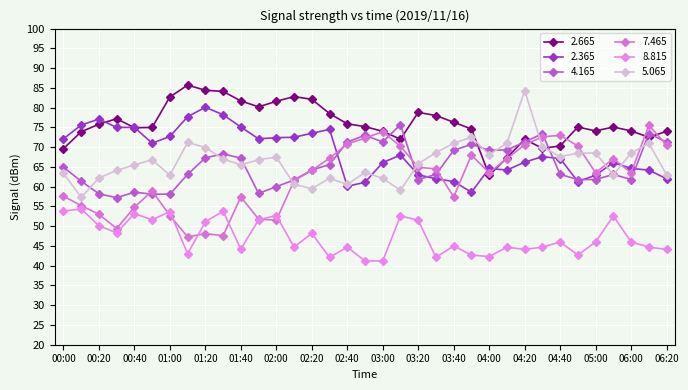

Reading left to right, list all the values displayed in this chart.

2.665: 69.6	73.9	75.8	77.2	74.9	75.0	82.7	85.7	84.4	84.1	81.7	80.2	81.6	82.8	82.1	78.5	75.9	75.2	74.0	72.0	78.8	78.0	76.3	74.6	62.9	67.3	72.0	69.7	70.3	75.1	74.1	75.1	74.1	72.5	74.0
2.365: 72.1	75.6	77.1	75.0	75.0	71.0	72.7	77.7	80.1	78.2	75.1	72.1	72.4	72.5	73.5	74.5	60.1	61.1	66.1	68.0	63.0	62.0	61.3	58.6	64.6	64.2	66.2	67.6	67.1	61.3	62.9	66.1	64.6	64.2	62.0
4.165: 64.9	61.4	58.2	57.2	58.6	58.1	58.1	63.1	67.3	68.3	67.2	58.3	60.0	61.7	64.2	65.6	71.3	73.0	71.3	75.7	61.8	63.1	69.2	70.7	69.2	69.3	71.3	73.4	63.1	61.8	61.8	63.1	61.8	73.4	71.3
7.465: 57.6	55.2	53.0	49.4	54.8	58.9	52.7	47.3	48.1	47.6	57.4	51.8	51.5	61.5	64.1	67.2	70.8	72.3	73.9	70.2	64.9	64.5	57.4	68.0	63.5	67.1	70.6	72.6	73.0	70.3	63.5	67.1	63.5	75.5	70.6
8.815: 53.8	54.4	50.1	48.3	53.2	51.6	53.7	43.0	51.1	53.8	44.2	51.6	52.7	44.7	48.2	42.1	44.7	41.2	41.2	52.6	51.5	42.1	45.0	42.7	42.3	44.7	44.1	44.7	46.0	42.7	46.0	52.6	46.0	44.7	44.1
5.065: 63.4	57.3	62.2	64.1	65.5	66.8	62.9	71.2	69.9	67.0	65.5	66.8	67.5	60.6	59.5	62.1	60.6	63.6	62.1	59.1	65.8	68.6	71.0	72.5	68.1	71.0	84.3	70.1	67.6	68.5	68.5	63.0	68.5	71.0	63.0